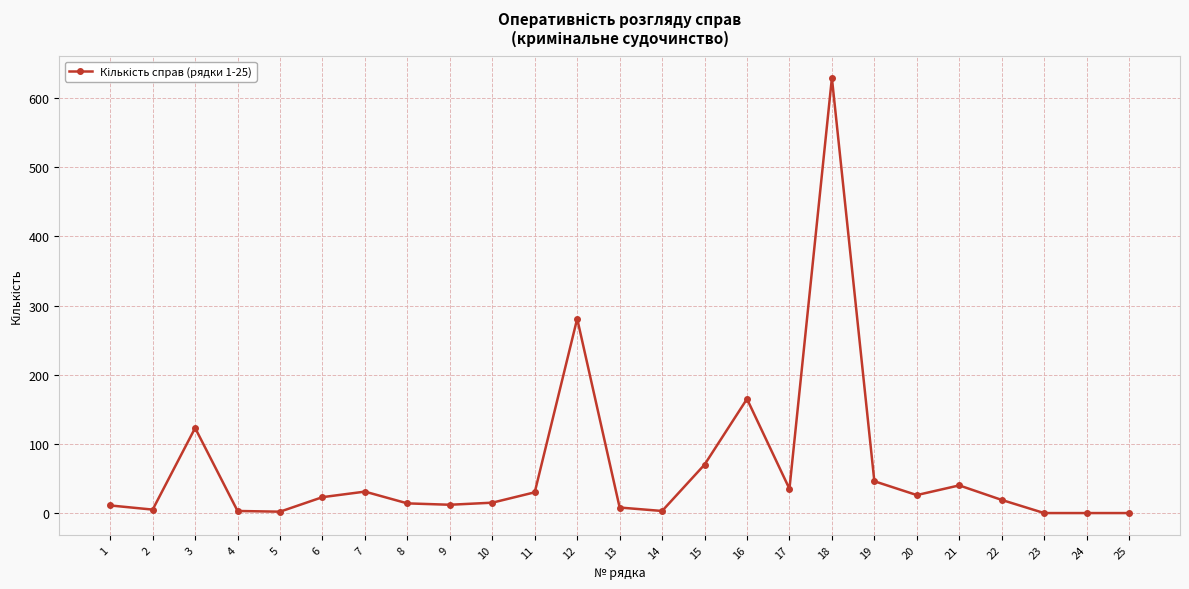

At which label does the data first exceed 19?

3